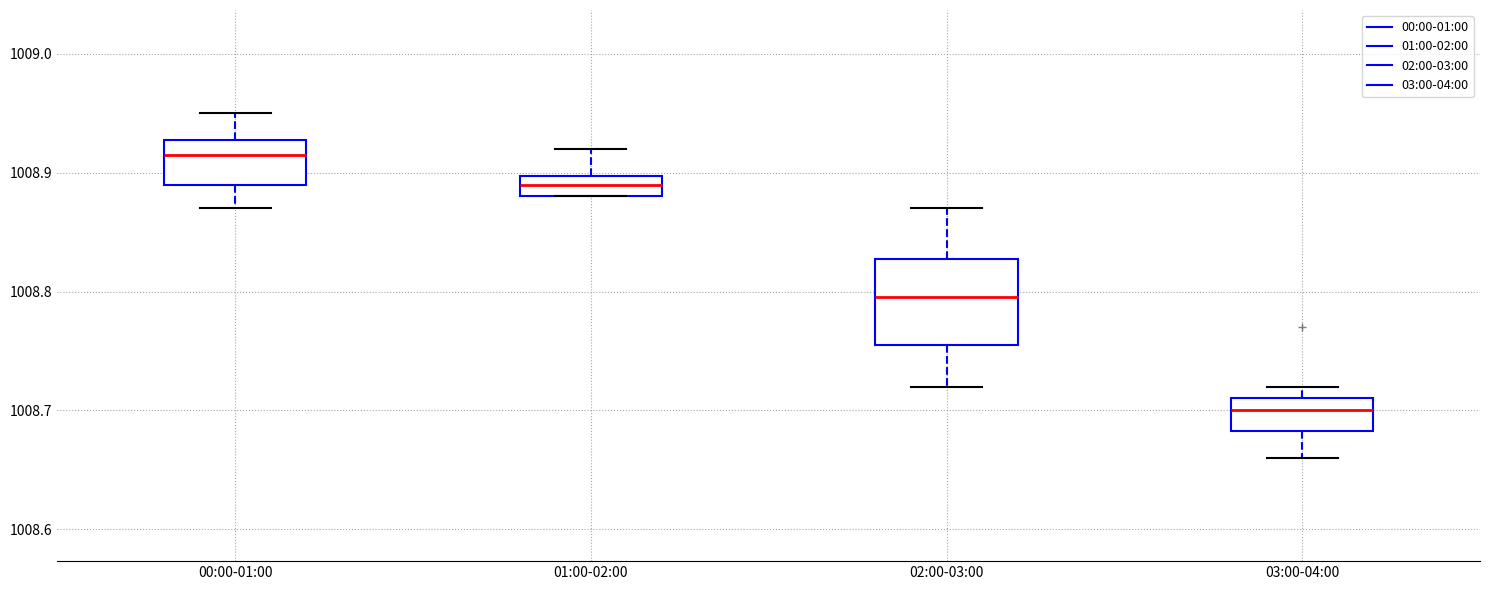

Reading left to right, transcribe this box plot: for each box, give where its median line is, the range the box spans, and where its two whiskers end, as read against the y-axis. The values are not printed on the chart, so give them approximately, as read against the axis.

00:00-01:00: median 1008.92, box 1008.89 to 1008.93, whiskers 1008.87 to 1008.95
01:00-02:00: median 1008.89, box 1008.88 to 1008.90, whiskers 1008.88 to 1008.92
02:00-03:00: median 1008.80, box 1008.76 to 1008.83, whiskers 1008.72 to 1008.87
03:00-04:00: median 1008.70, box 1008.68 to 1008.71, whiskers 1008.66 to 1008.72